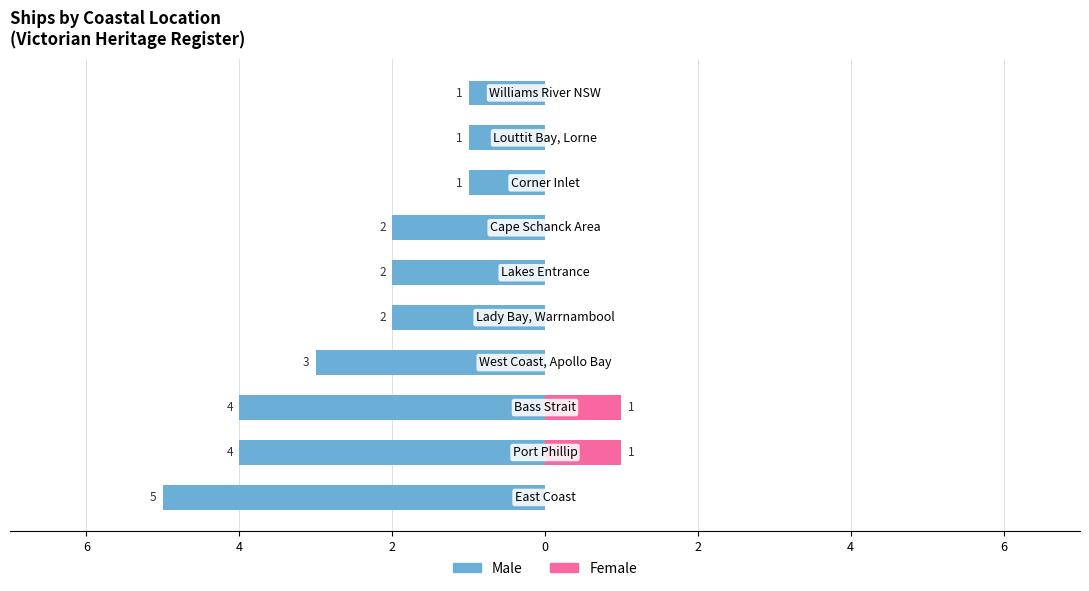

Are the bars grouped side by side (vs. stacked)?

Yes